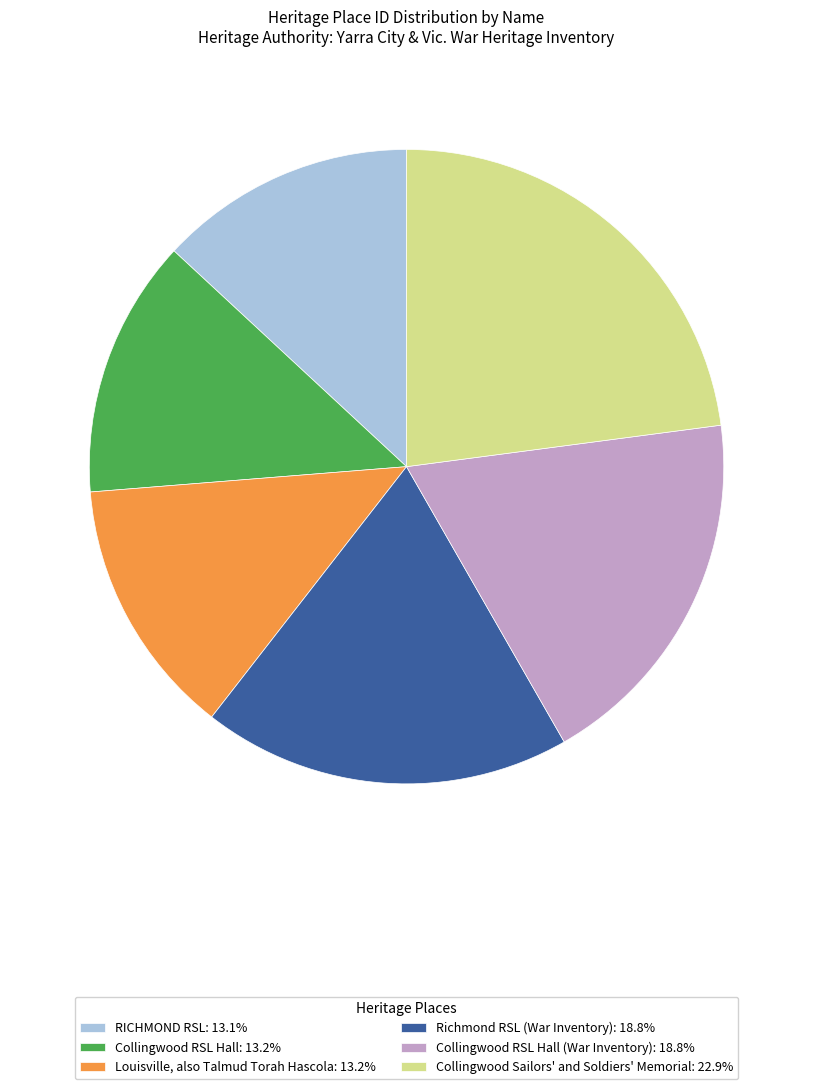

Approximately how many times larger is the value at Louisville, also Talmud Torah Hascola: 13.2% compared to Collingwood RSL Hall: 13.2%?

1.0